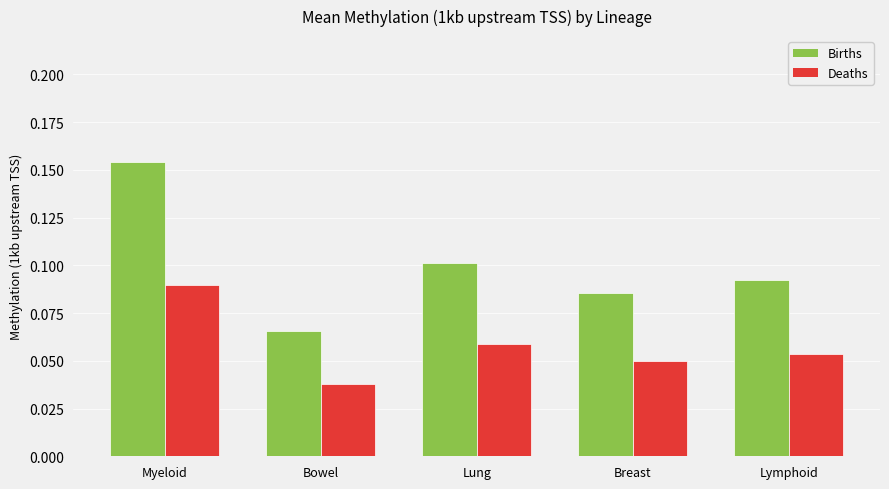

How many distinct data groups are displayed?

2